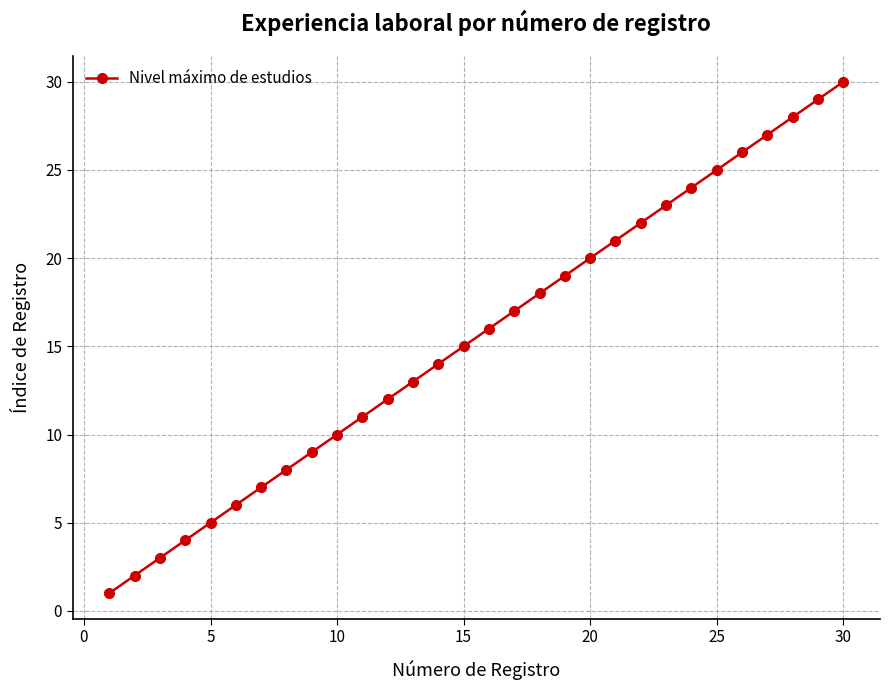

What is the greatest value displayed?

30